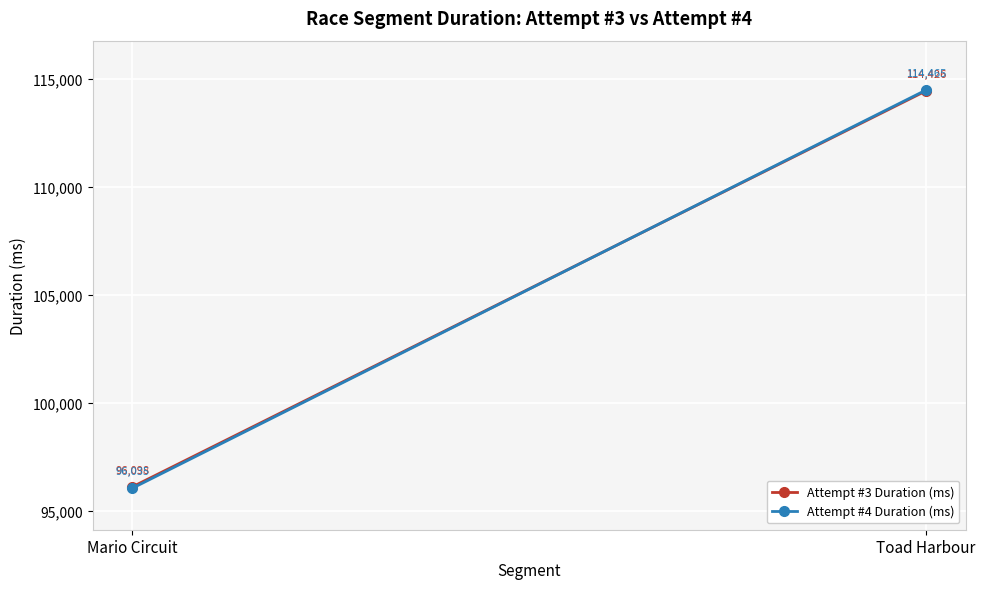

What is the sum of all Attempt #4 Duration (ms) values?

210500